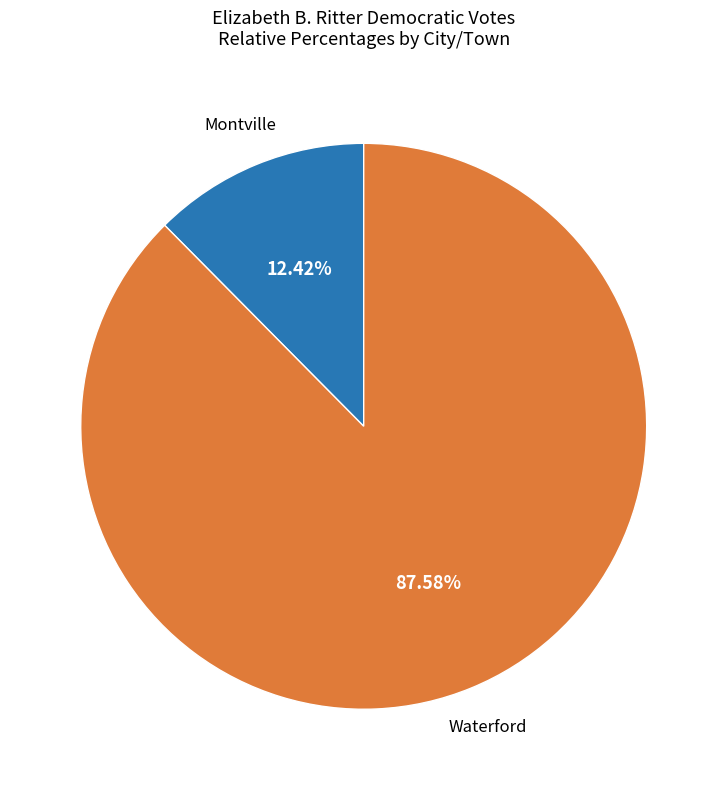

How many segments does this pie chart have?

2